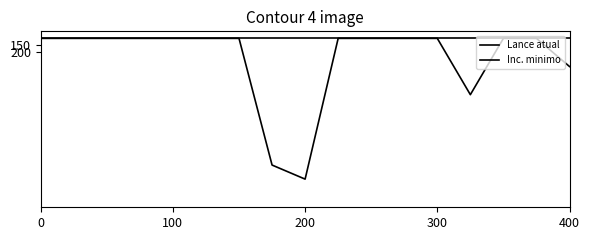

Does the chart have visible grid lines?

No